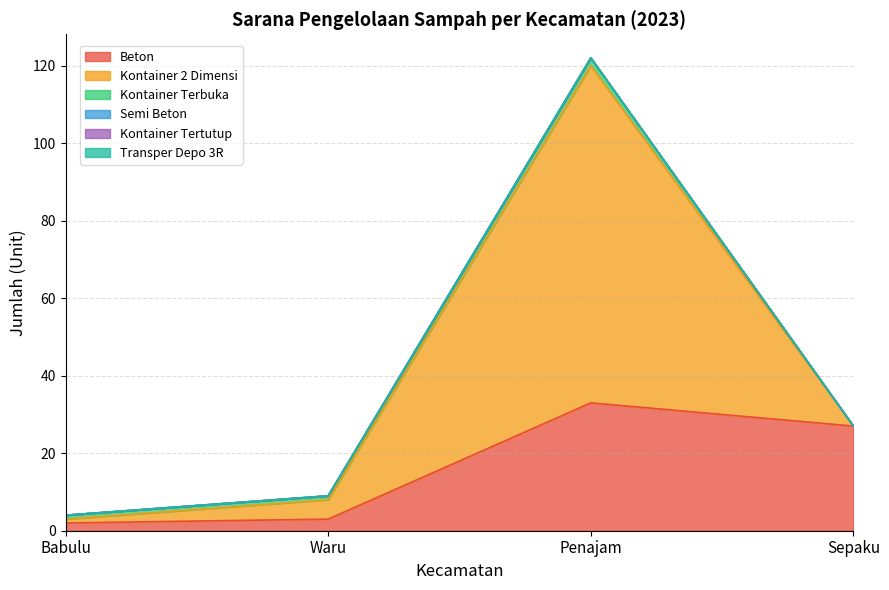

Does the chart display data point markers on the line(s)?

No